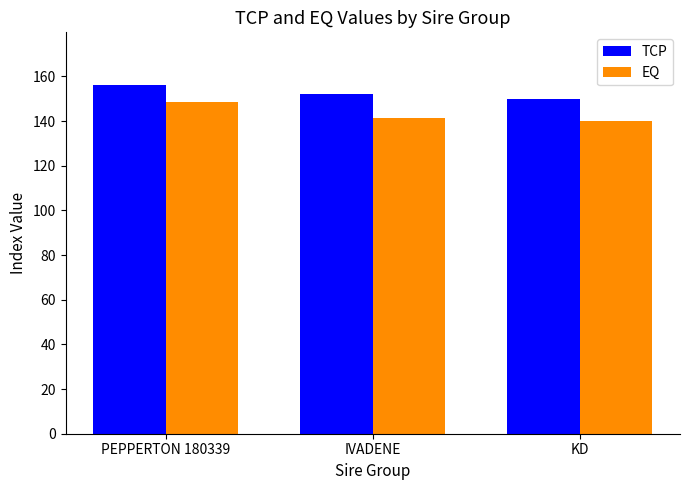

How many bars are there in each group?

2